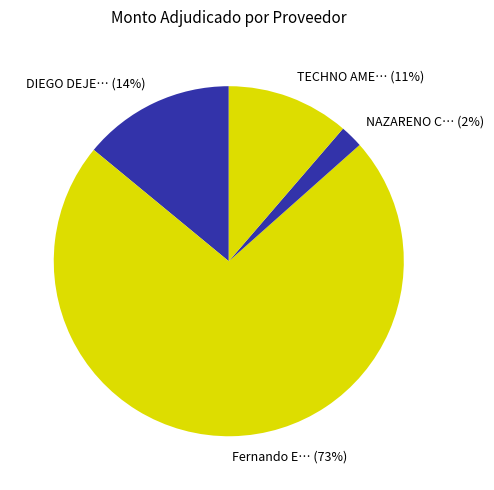

How many segments does this pie chart have?

4